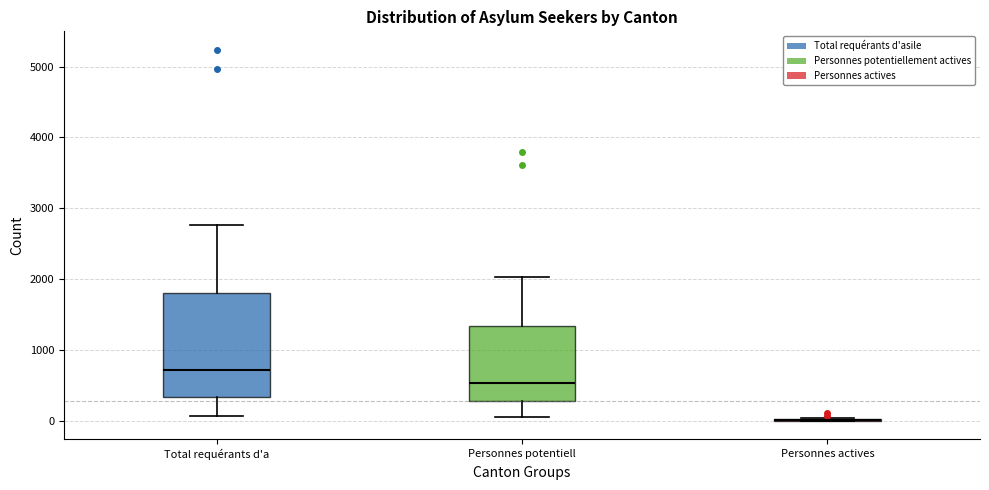

Comparing the boxes themselves (not the whiskers), which one is the tallest?

Total requérants d'a